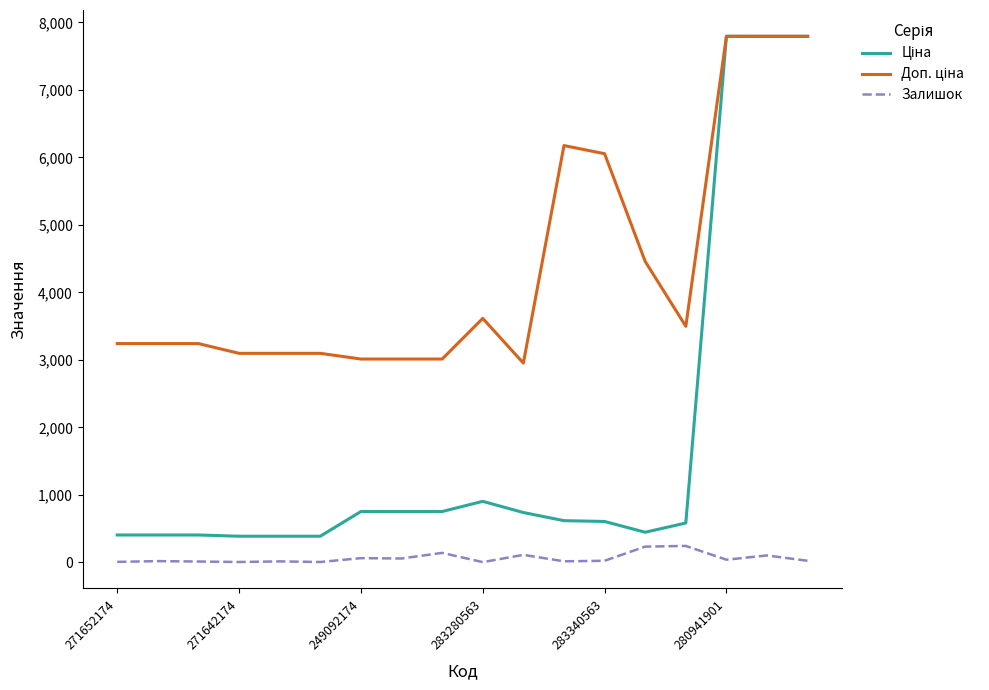

What is the maximum value for Залишок?

243.0